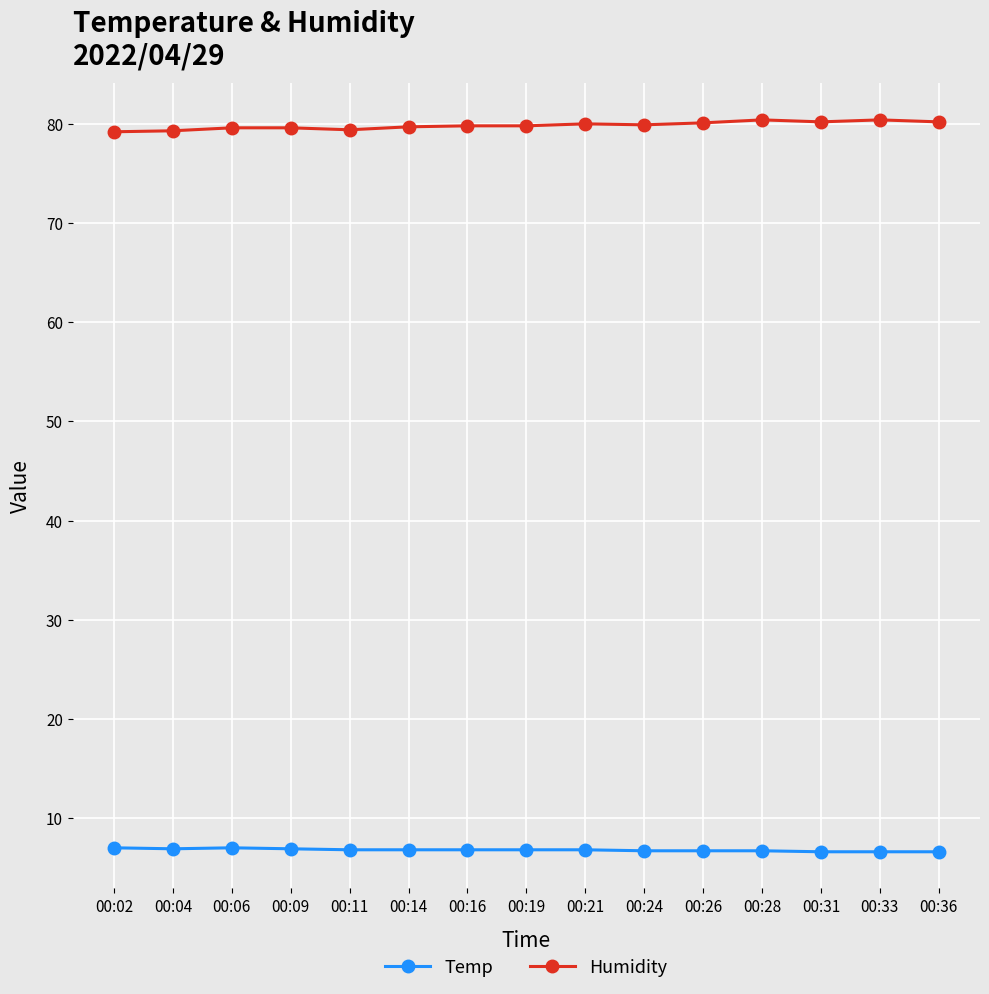

True or false: Temp and Humidity cross at least once.

False